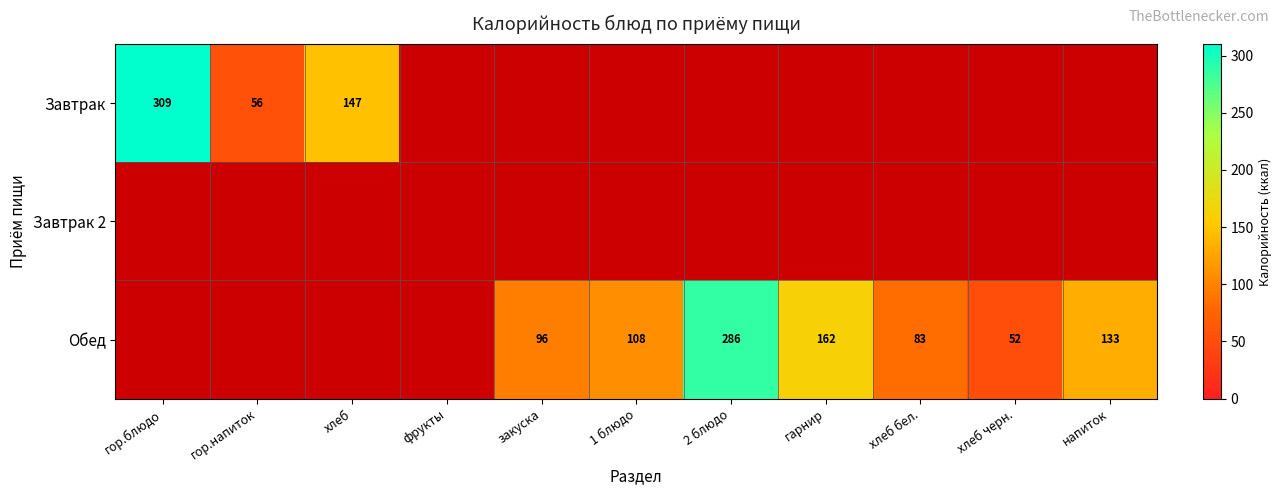

At 2 блюдо, list the series in order from smallest to largest.

Завтрак, Завтрак 2, Обед